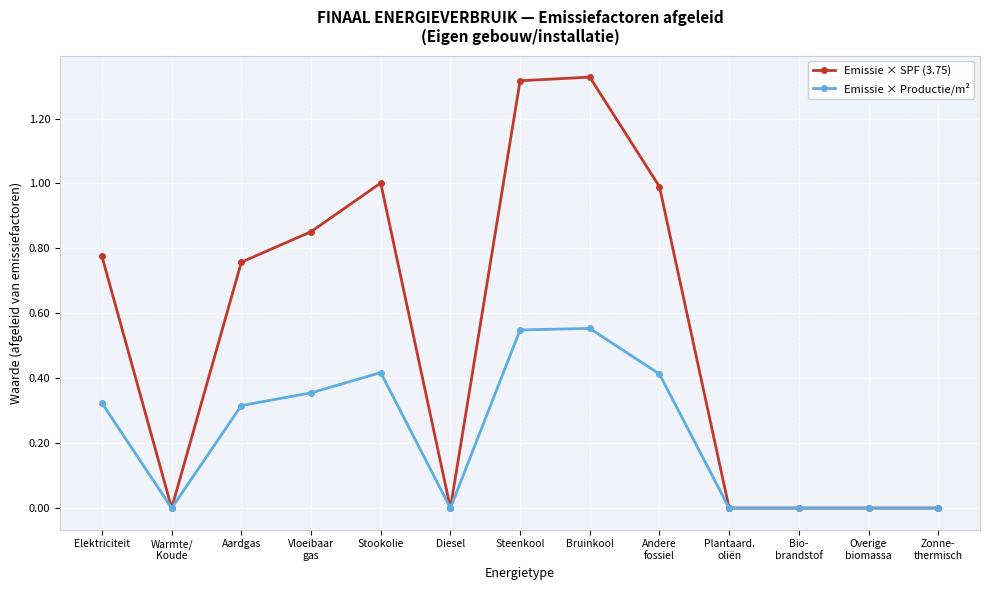

At Aardgas, list the series in order from largest to smallest.

Emissie × SPF (3.75), Emissie × Productie/m²